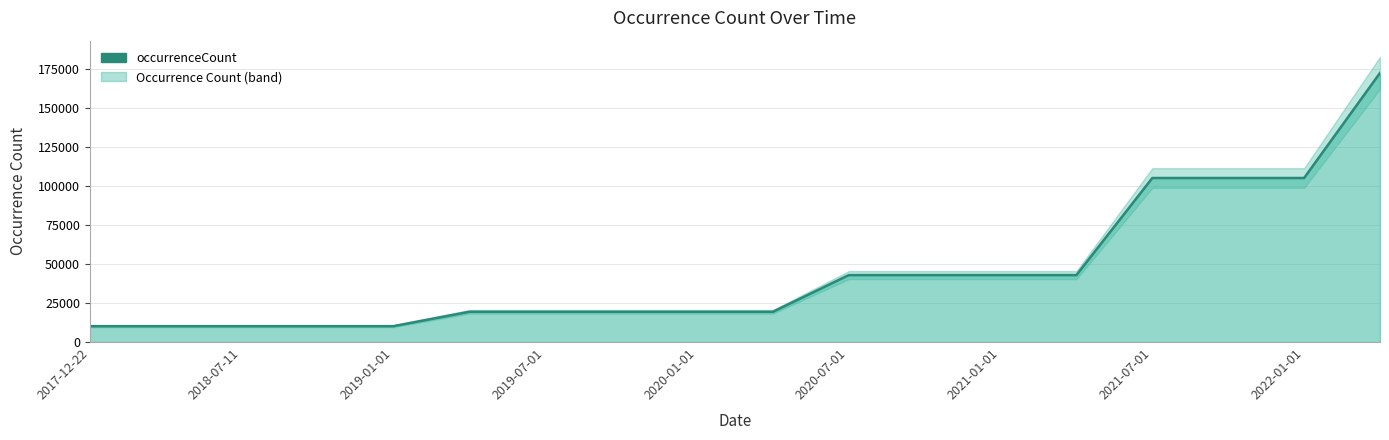

What is the greatest value displayed?

172424